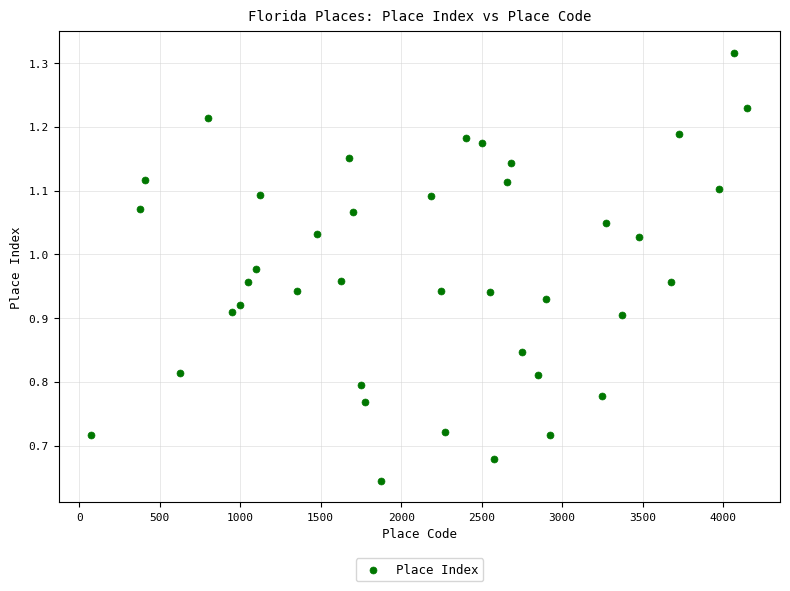

What is the range of X values (max minus min)?

4075.0